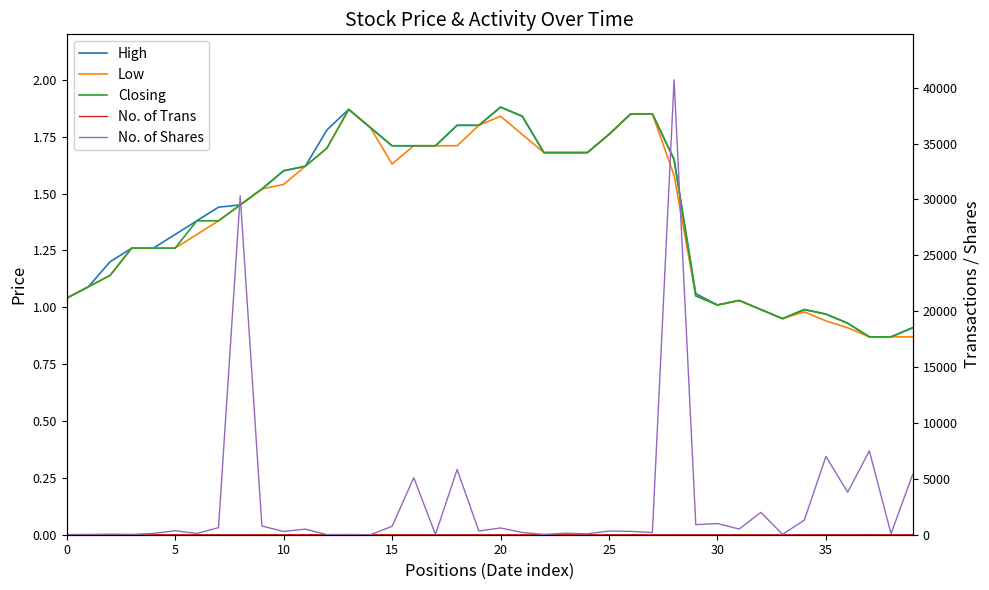

Rank the series by their maximum value, from highest to lowest.

No. of Shares, No. of Trans, High, Closing, Low